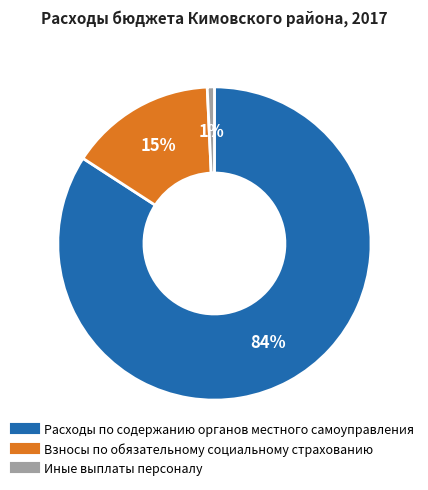

To the nearest percent, what percentage of the pie is Иные выплаты персоналу?

1%